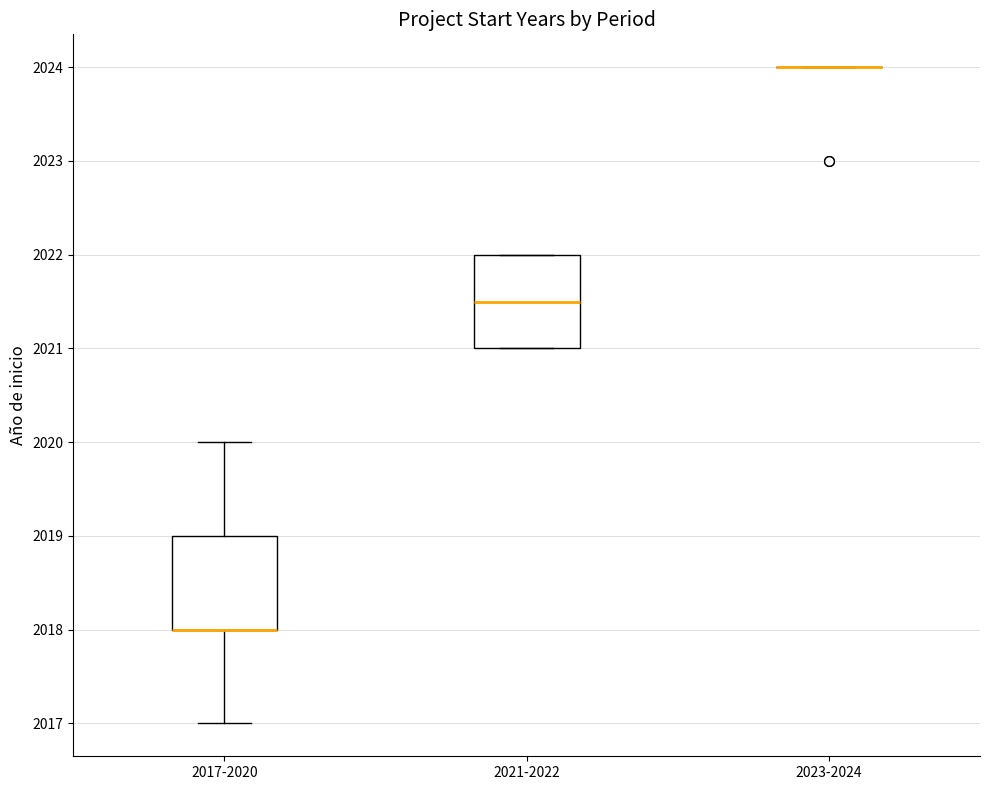

Reading left to right, transcribe this box plot: for each box, give where its median line is, the range the box spans, and where its two whiskers end, as read against the y-axis. The values are not printed on the chart, so give them approximately, as read against the axis.

2017-2020: median 2018.0 (drawn on the box's lower edge), box 2018.0 to 2019.0, whiskers 2017.0 to 2020.0
2021-2022: median 2021.5, box 2021.0 to 2022.0, whiskers 2021.0 to 2022.0
2023-2024: box collapsed to a line at 2024.0, whiskers 2024.0 to 2024.0